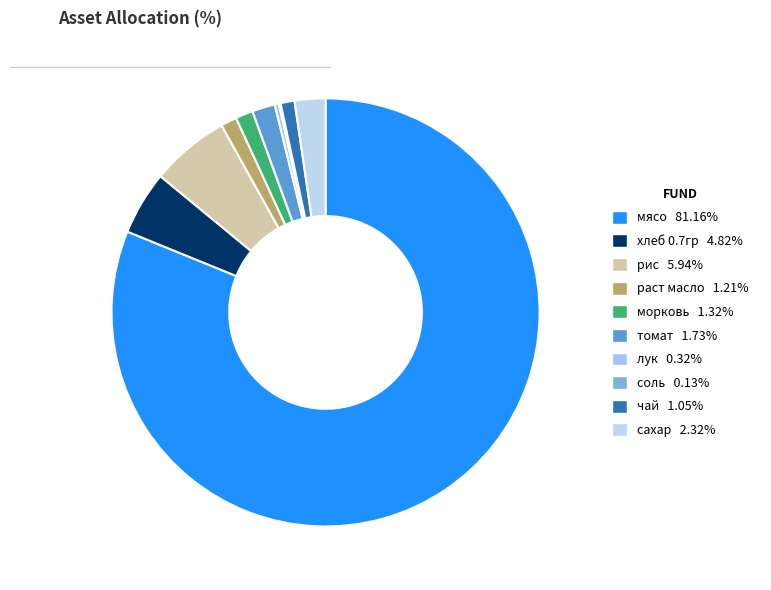

Which category has the smallest portion of the pie?

соль